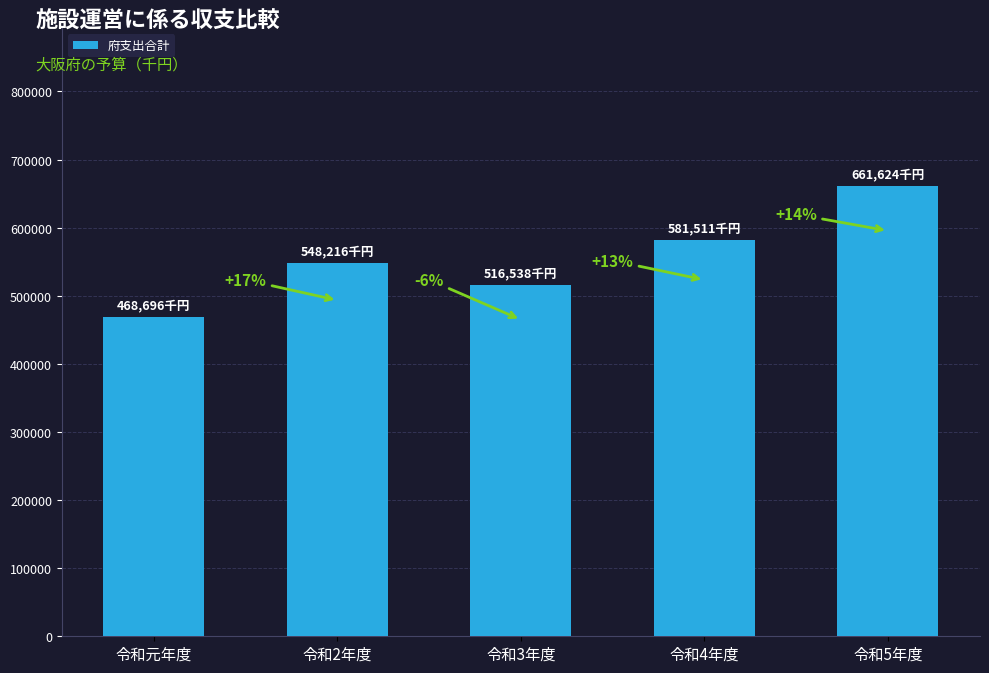

What position from the left is 令和元年度?

1